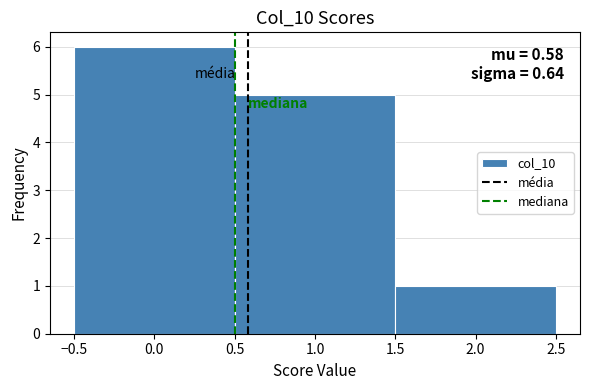

Over which range of the x-axis is the bar tallest?

-0.5 to 0.5